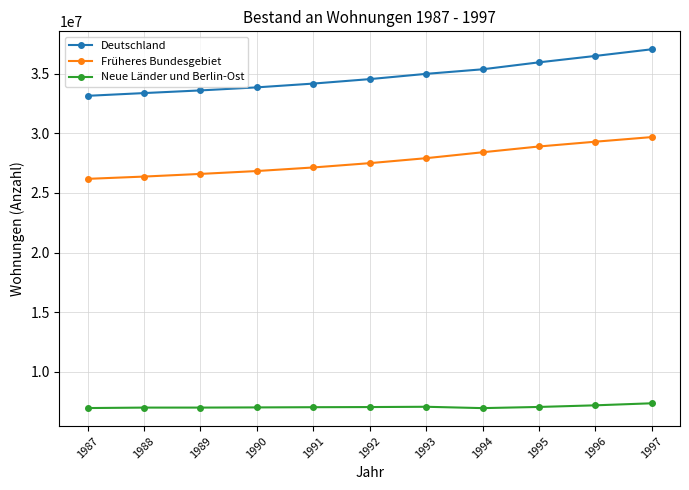

The value of Deutschland at 1995 is 35954317. True or false?

True